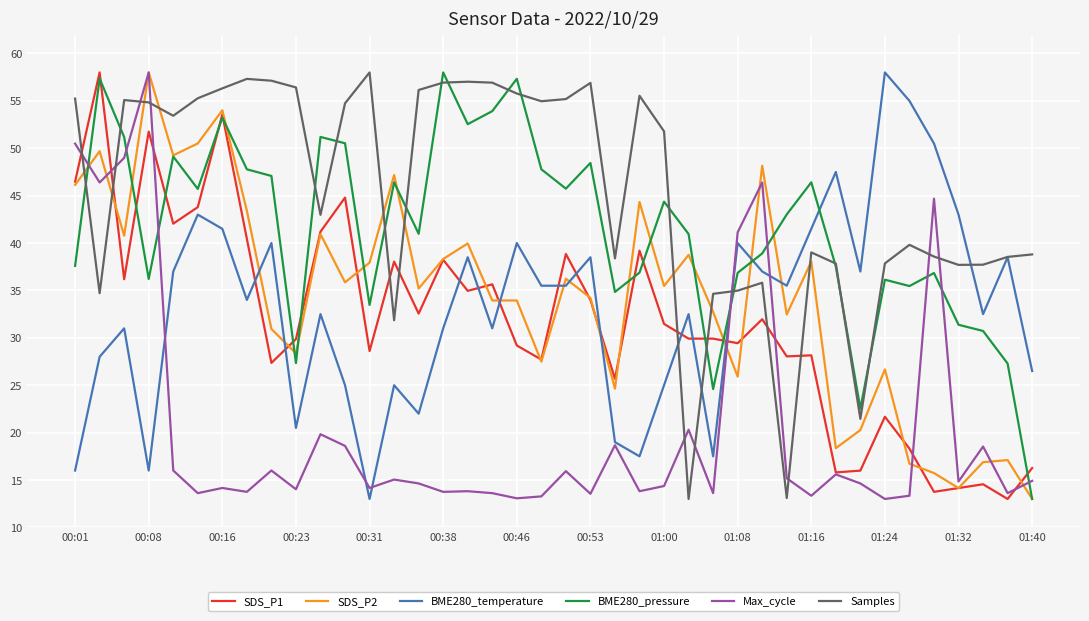

What is the greatest value displayed?

58.0